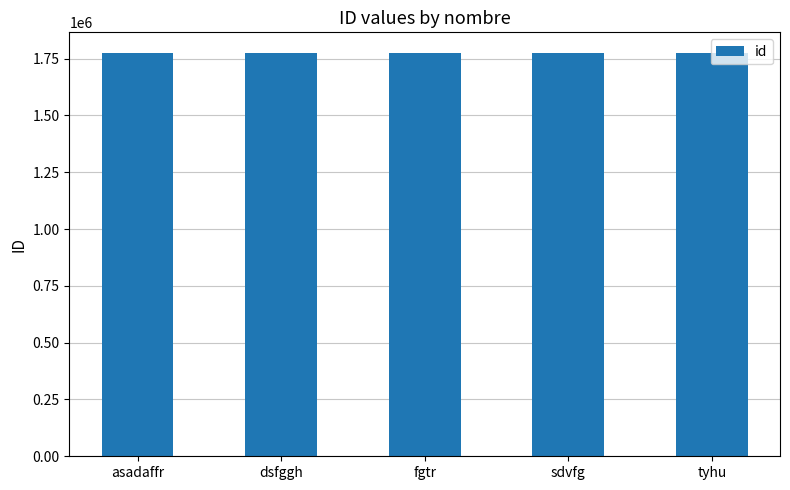

What value does the data have at asadaffr?

1777174